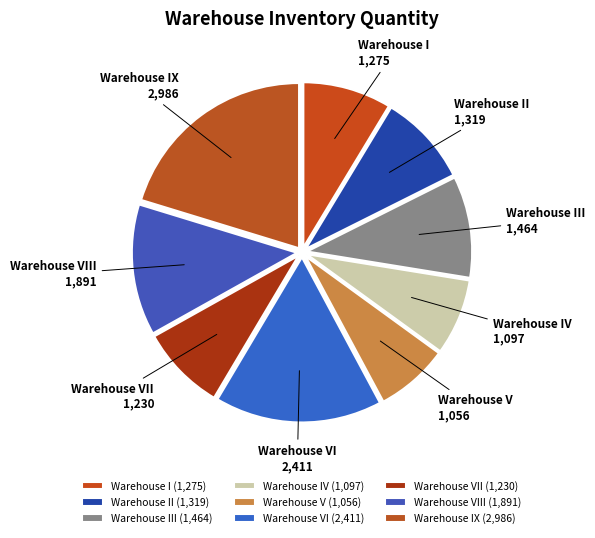

Count the number of slices in the pie.

9